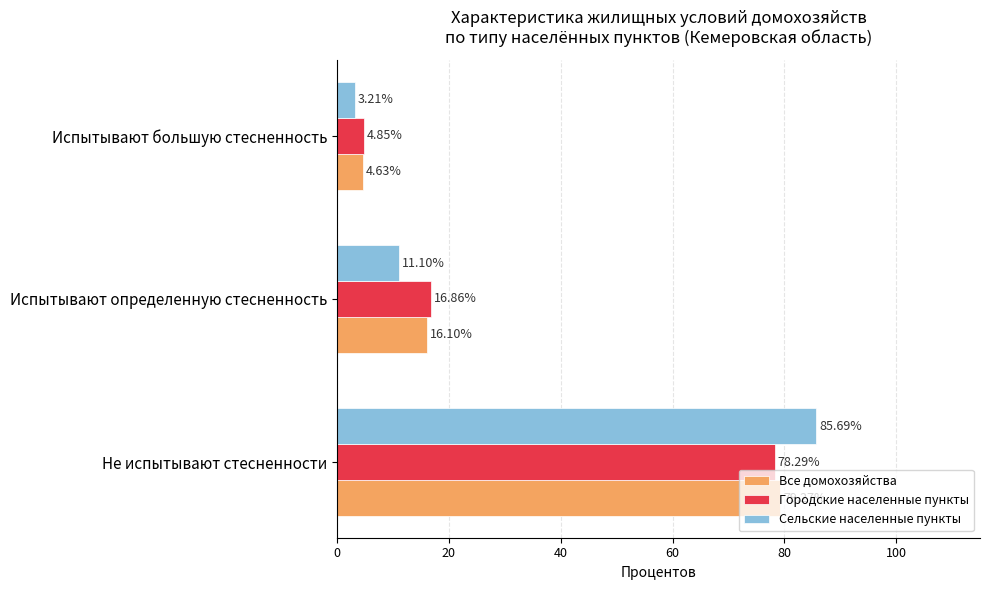

What is the highest value of the Все домохозяйства series?

79.3